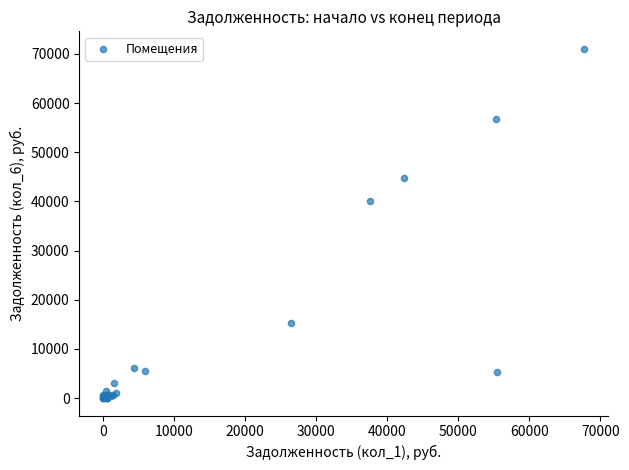

What Y value in the scatter plot is closest to 35522?

40030.8